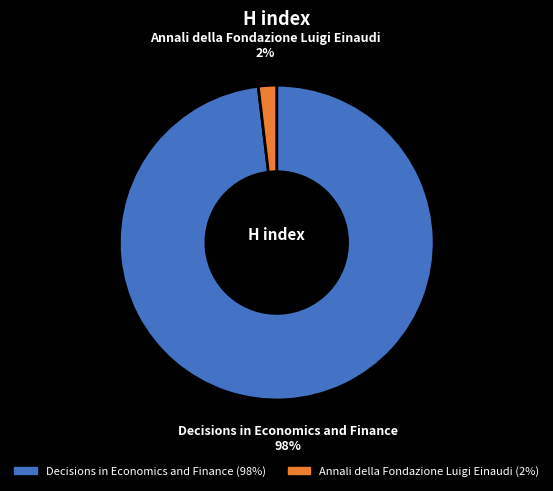

Which has a higher value, Annali della Fondazione Luigi Einaudi or Decisions in Economics and Finance?

Decisions in Economics and Finance